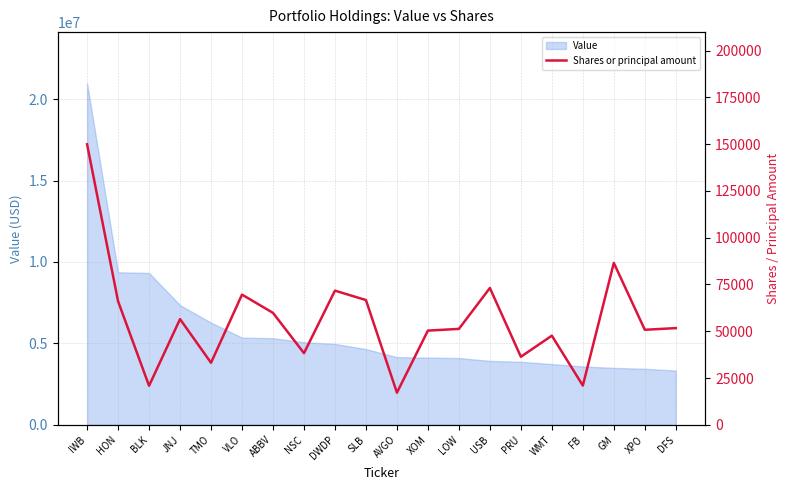

Does the chart have visible grid lines?

Yes